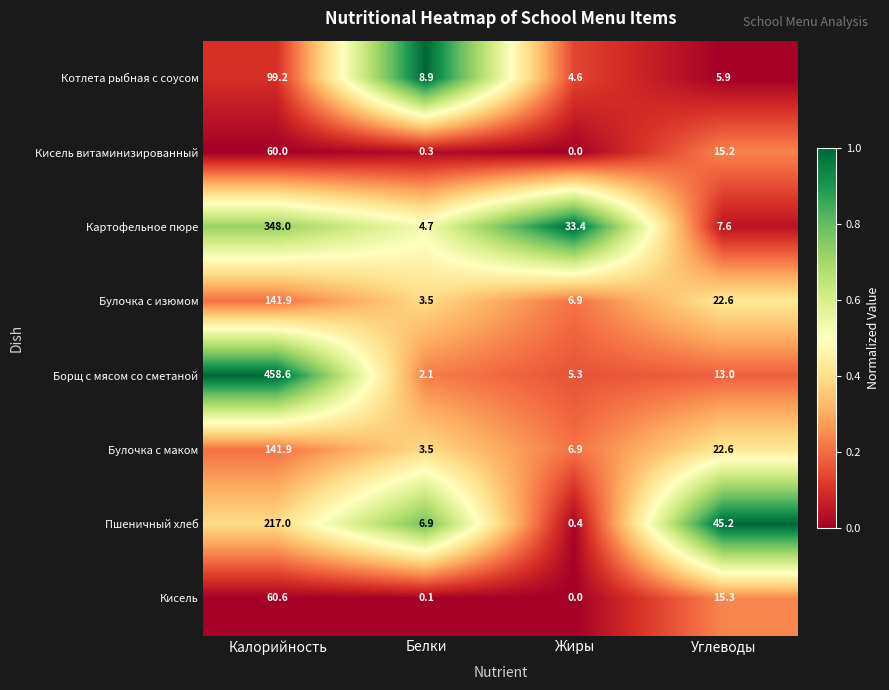

Which category has the highest value across all series?

Калорийность